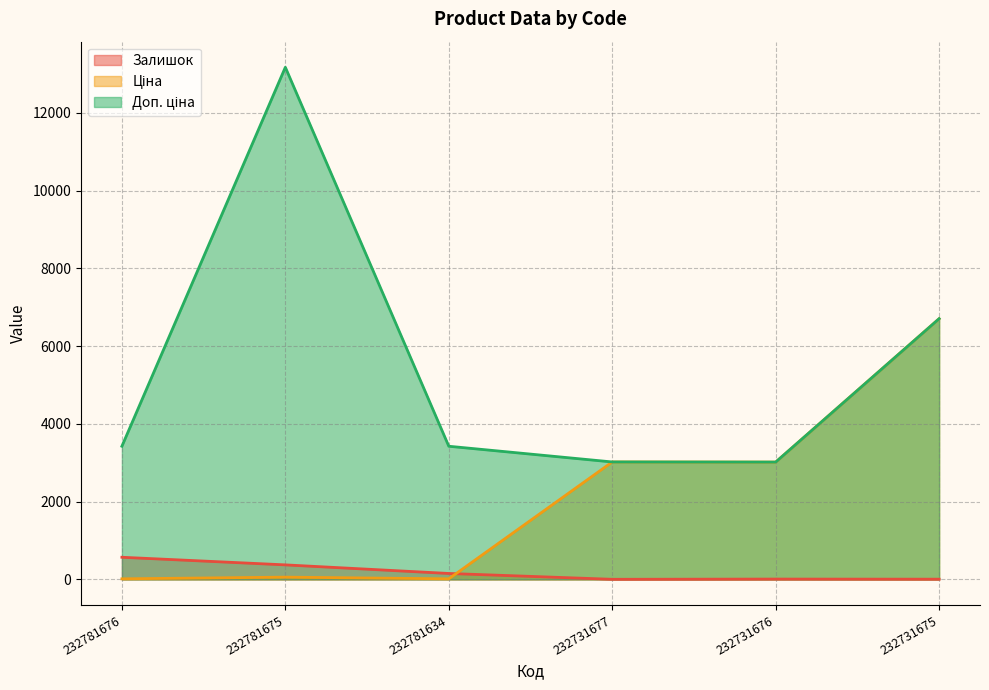

True or false: Доп. ціна has more than 0 points higher than both neighbors.

True